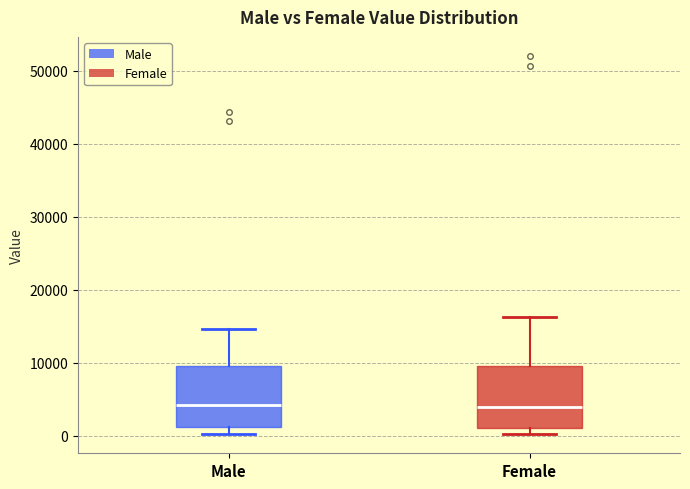

Reading left to right, transcribe this box plot: for each box, give where its median line is, the range the box spans, and where its two whiskers end, as read against the y-axis. The values are not printed on the chart, so give them approximately, as read against the axis.

Male: median 4000, box 1000 to 10000, whiskers 0 to 15000
Female: median 4000, box 1000 to 10000, whiskers 0 to 16000